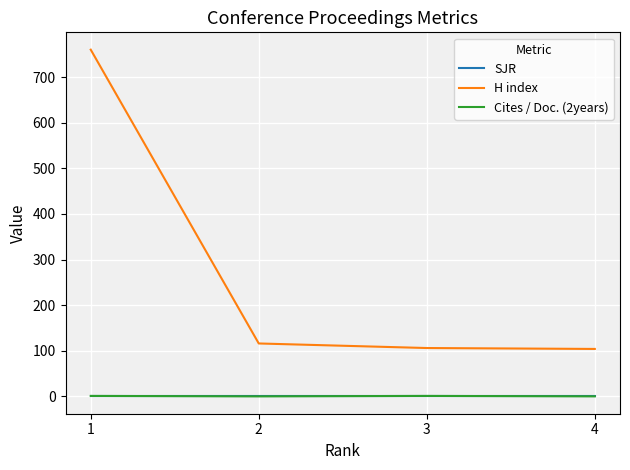

The value of H index at 1 is 1207.4. True or false?

False